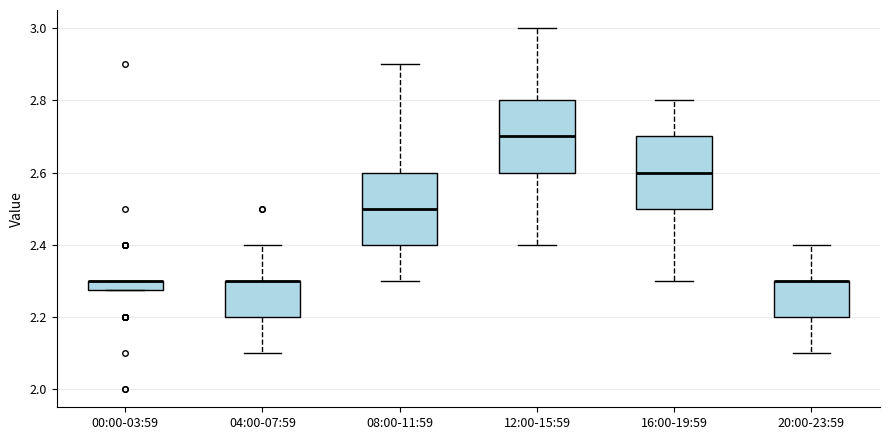

Where does the lower whisker of the box for 20:00-23:59 end on the y-axis? The values are not printed on the chart, so give them approximately, as read against the axis.

2.10